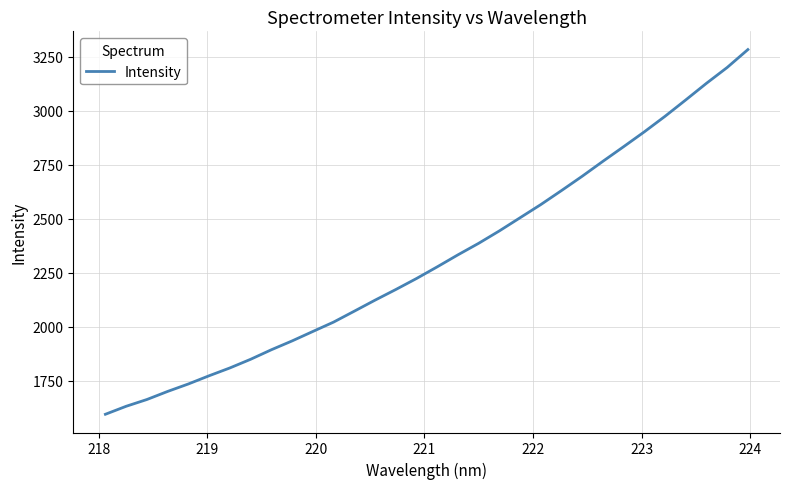

What is the maximum value shown in the chart?

3283.5